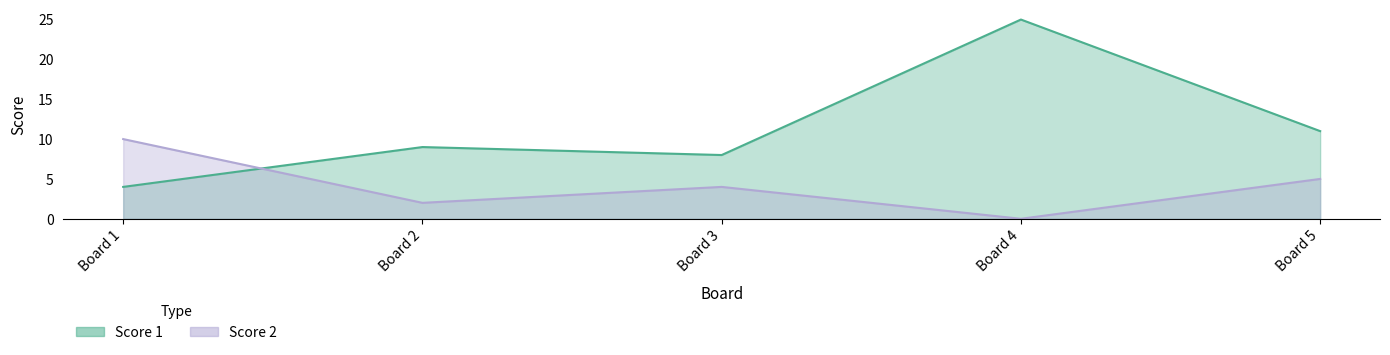

What is the difference between the second highest and minimum values in the Score 1 series?

7